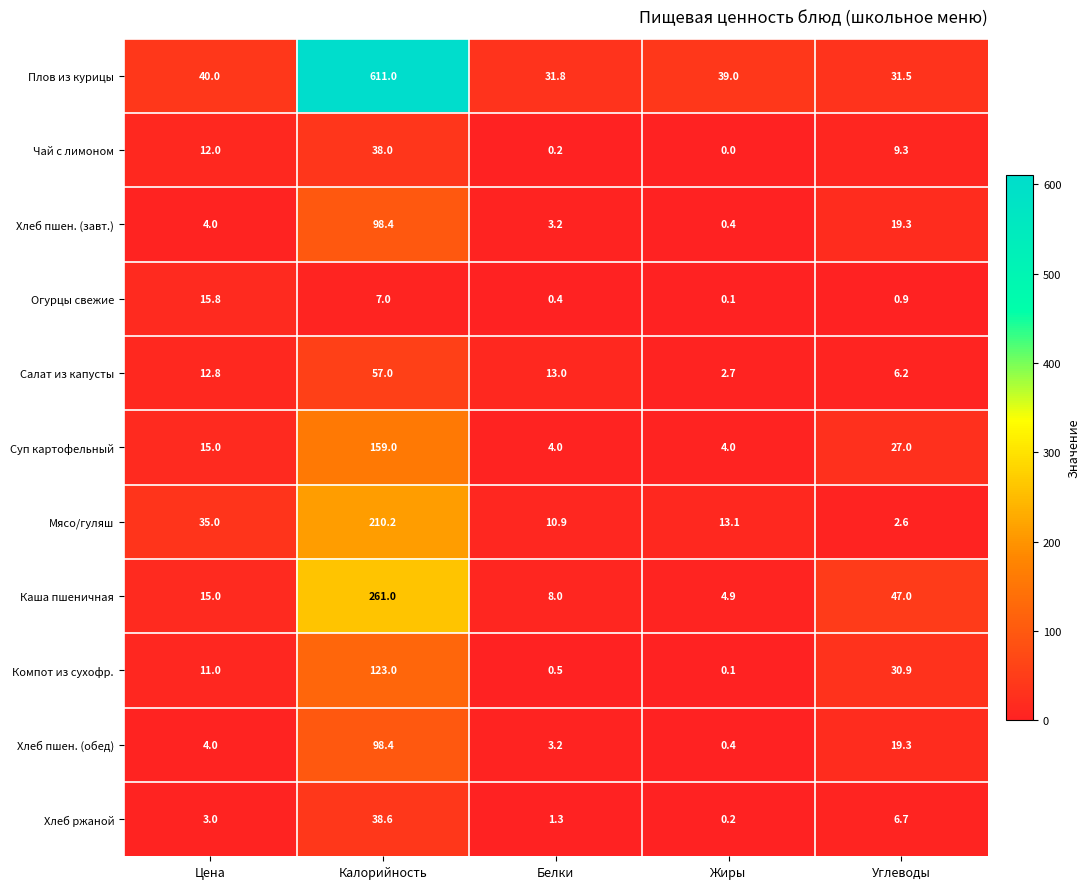

The value of Хлеб пшен. (обед) at Белки is 1.6. True or false?

False